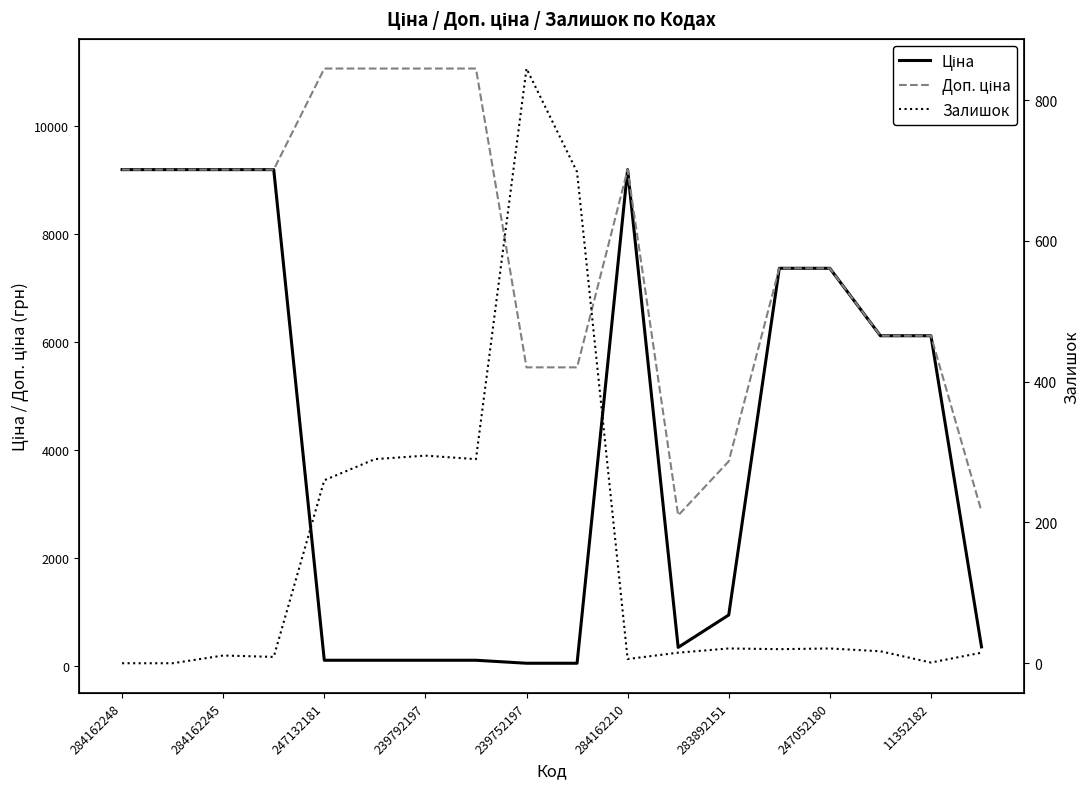

What are all the series names shown in the legend?

Ціна, Доп. ціна, Залишок